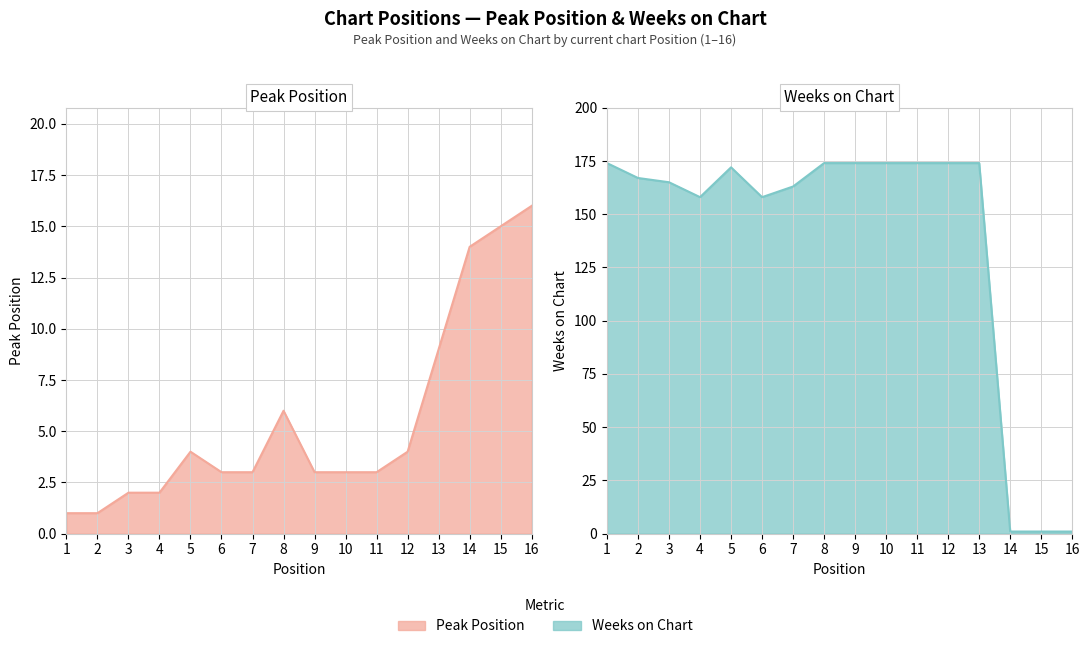

What is the spread (max minus min) of values at 3?

163